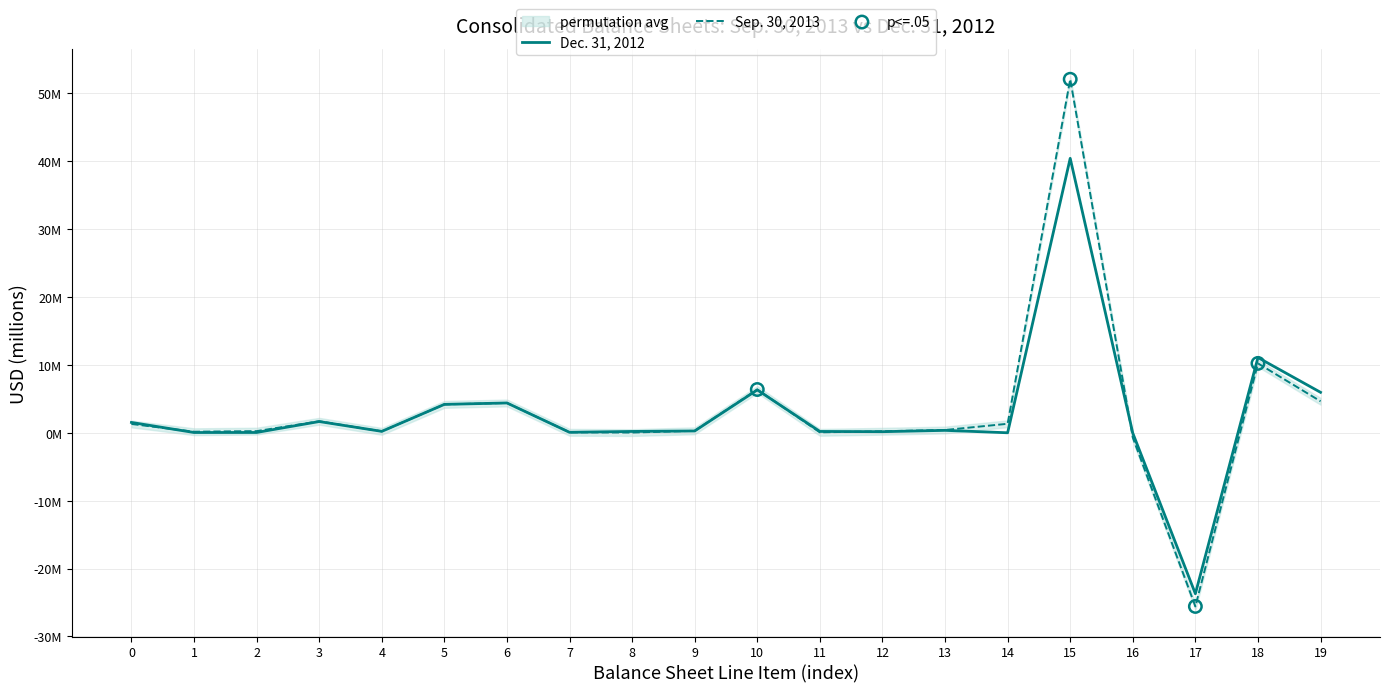

Which series contains the highest Y value?

Sep. 30, 2013